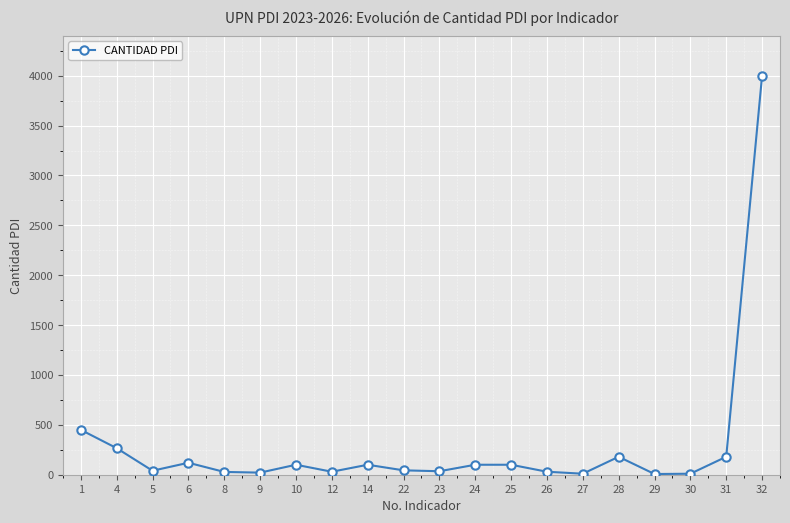

What is the sum of all values?

5851